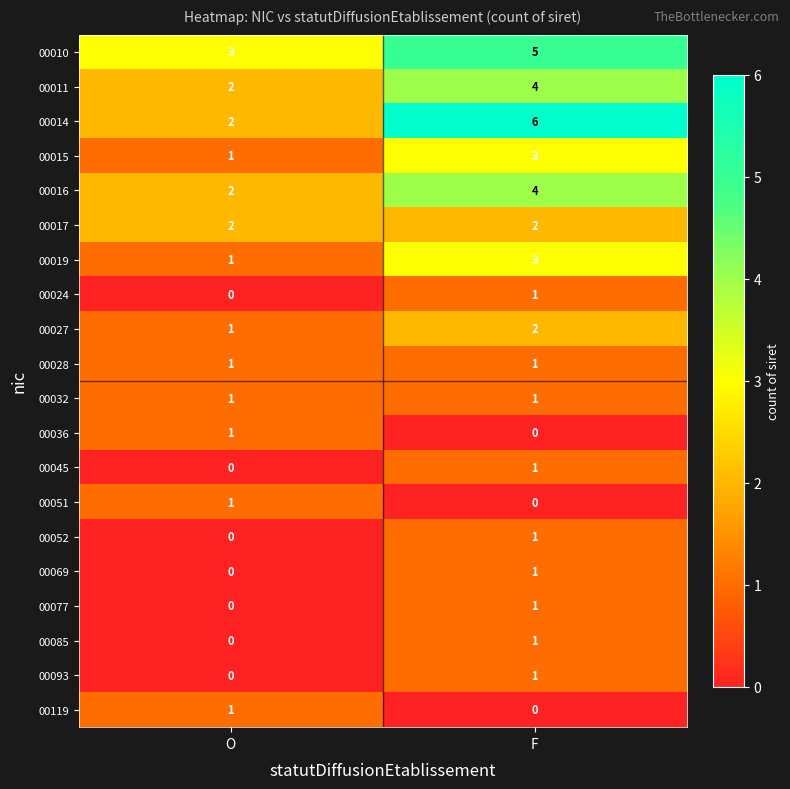

Where is 00024 nearest to the value 0?

O